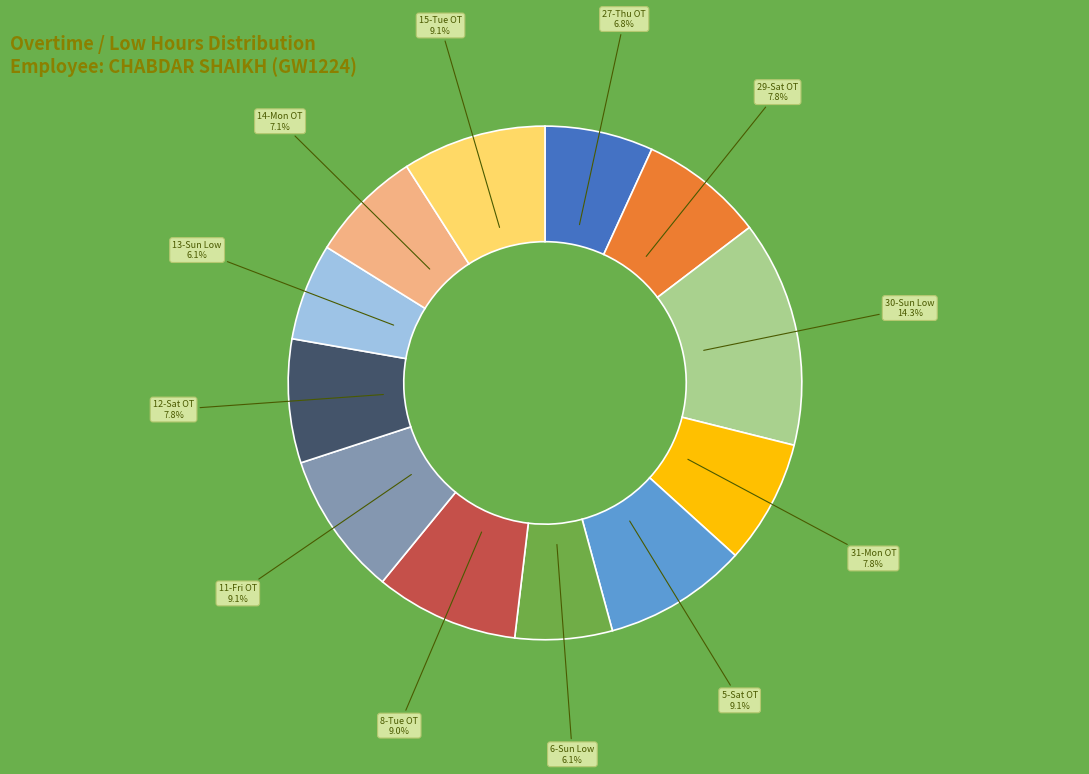

Is there a majority slice in this chart?

No